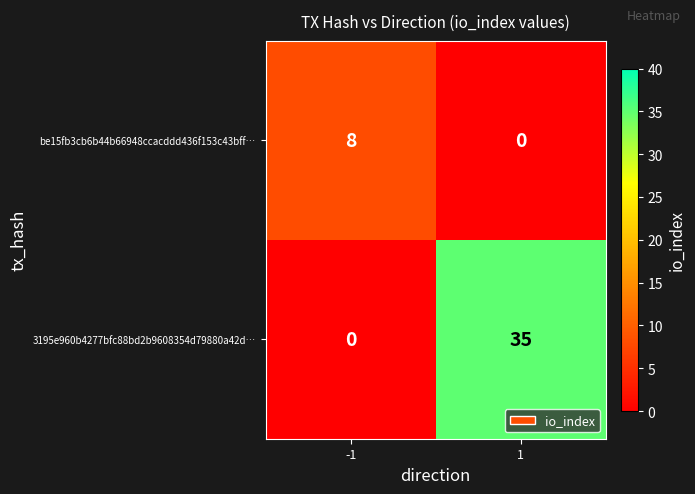

What is the difference between the highest and lowest values at -1?

8